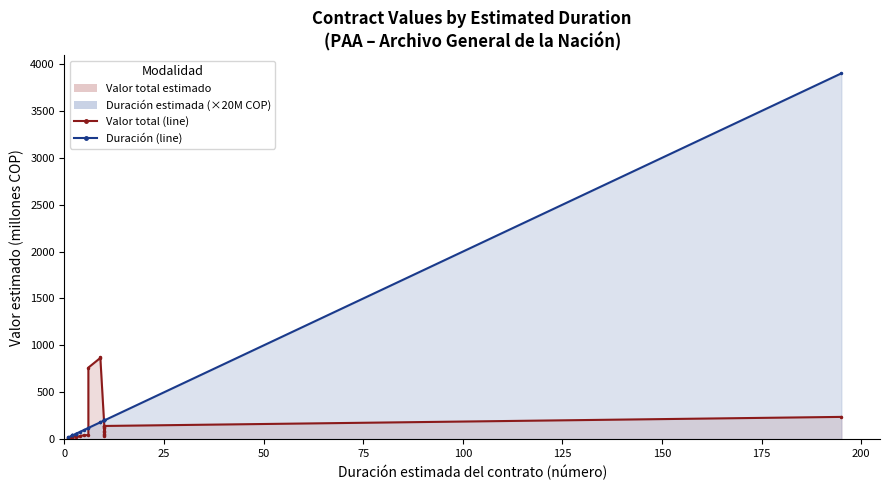

What is the difference between the second highest and minimum values in the Duración (line) series?

180.0